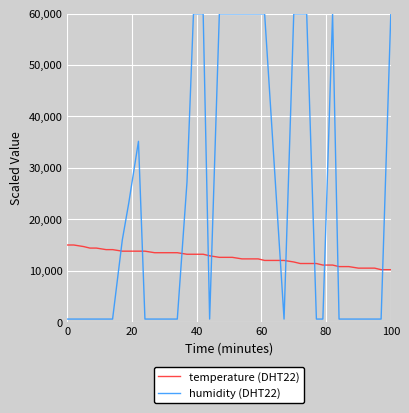

True or false: temperature (DHT22) and humidity (DHT22) intersect in this chart.

True